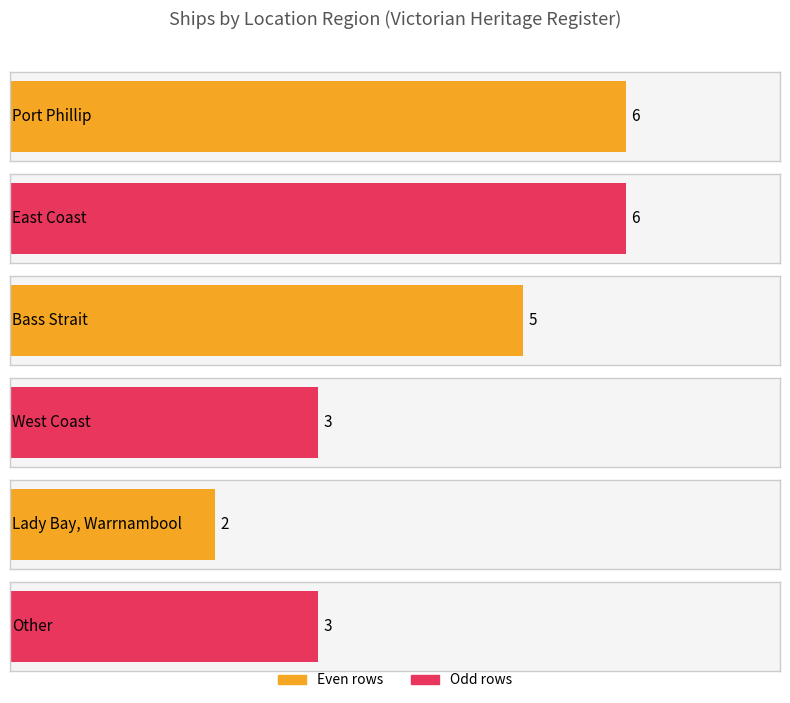

Which category has the highest value across all series?

Port Phillip